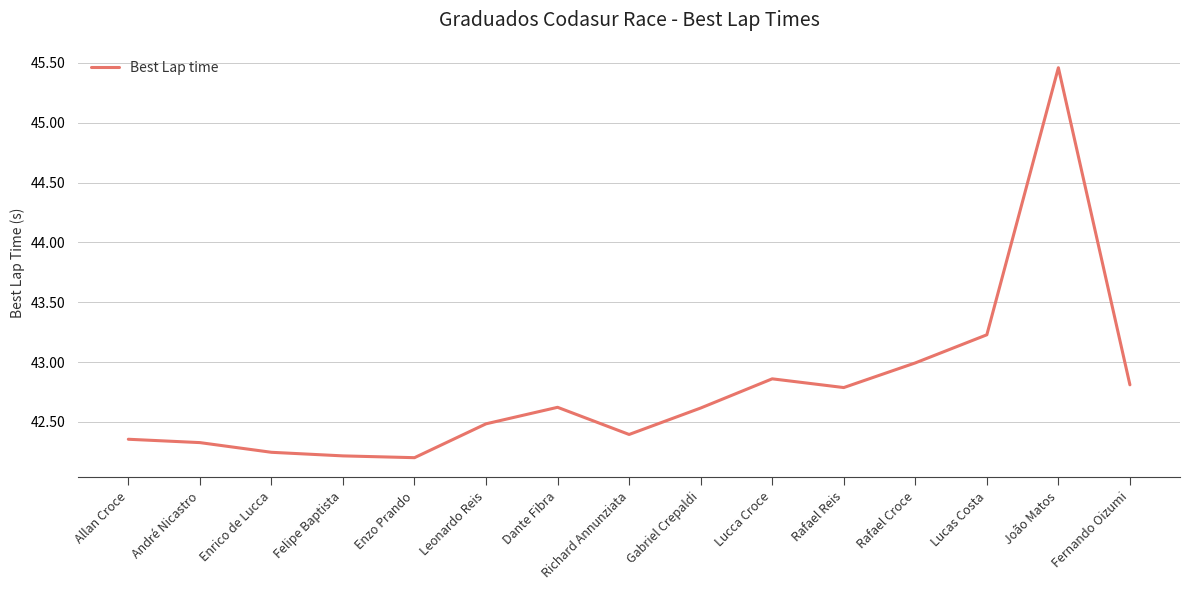

Between Dante Fibra and André Nicastro, which is larger?

Dante Fibra